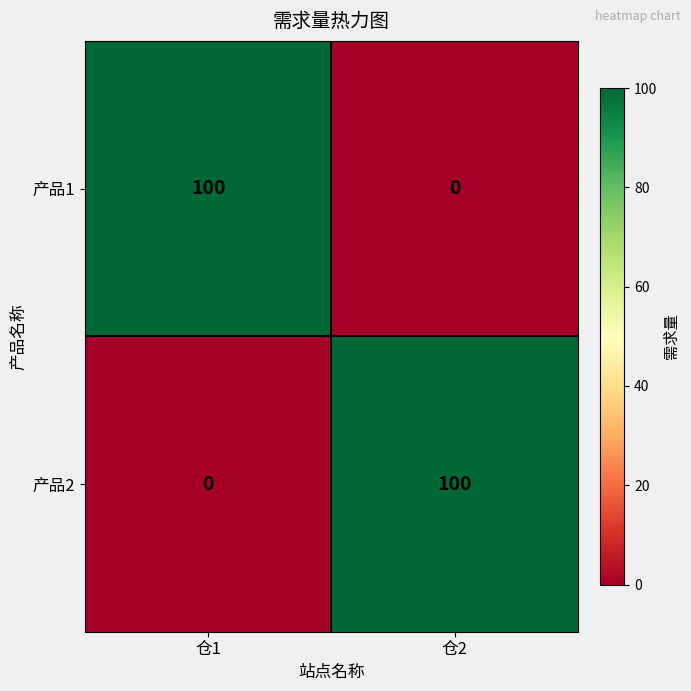

Reading left to right, extract all data points from this chart.

产品1: 仓1=100	仓2=0
产品2: 仓1=0	仓2=100